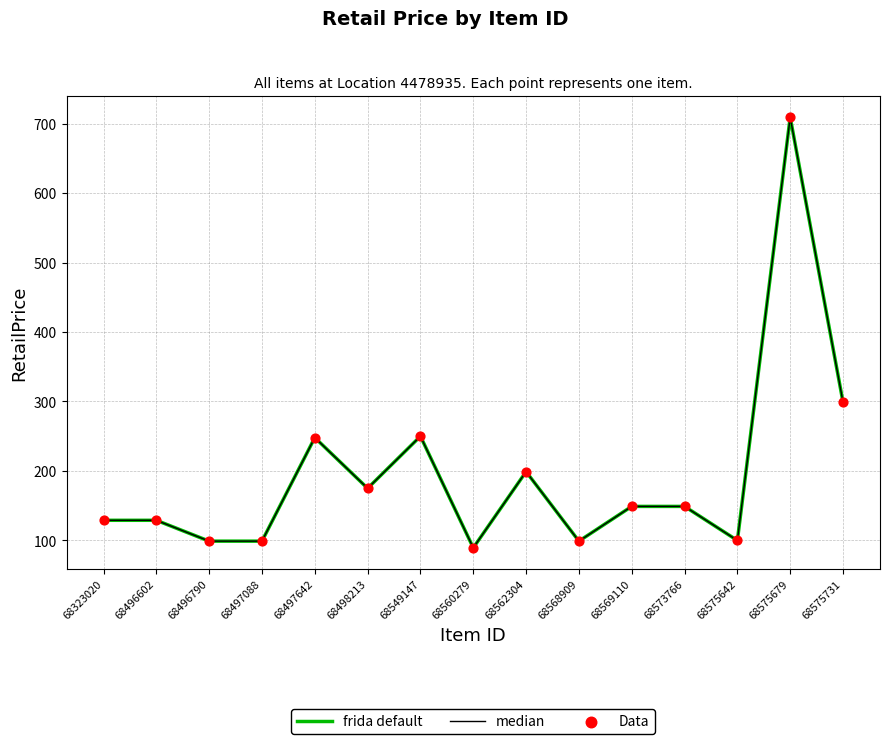

Which series has the largest total across all categories?

frida default